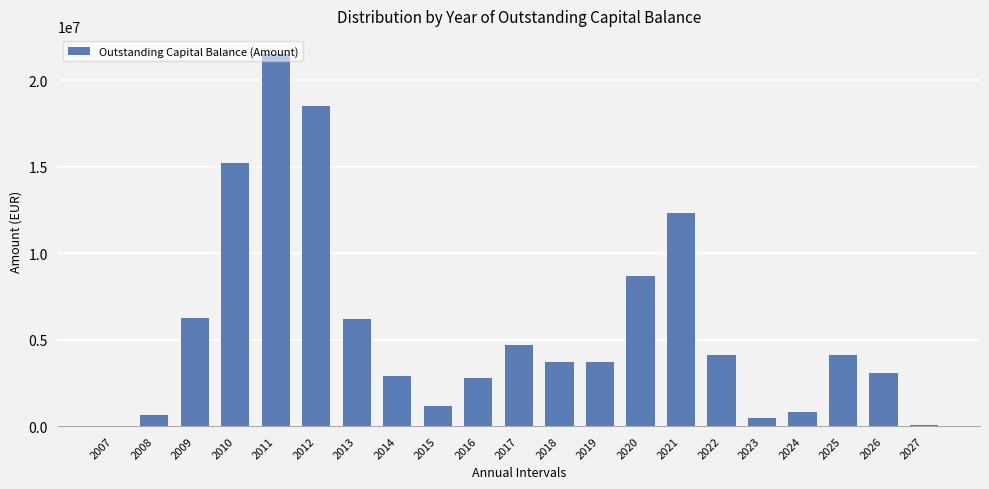

What is the greatest value displayed?

21490345.4